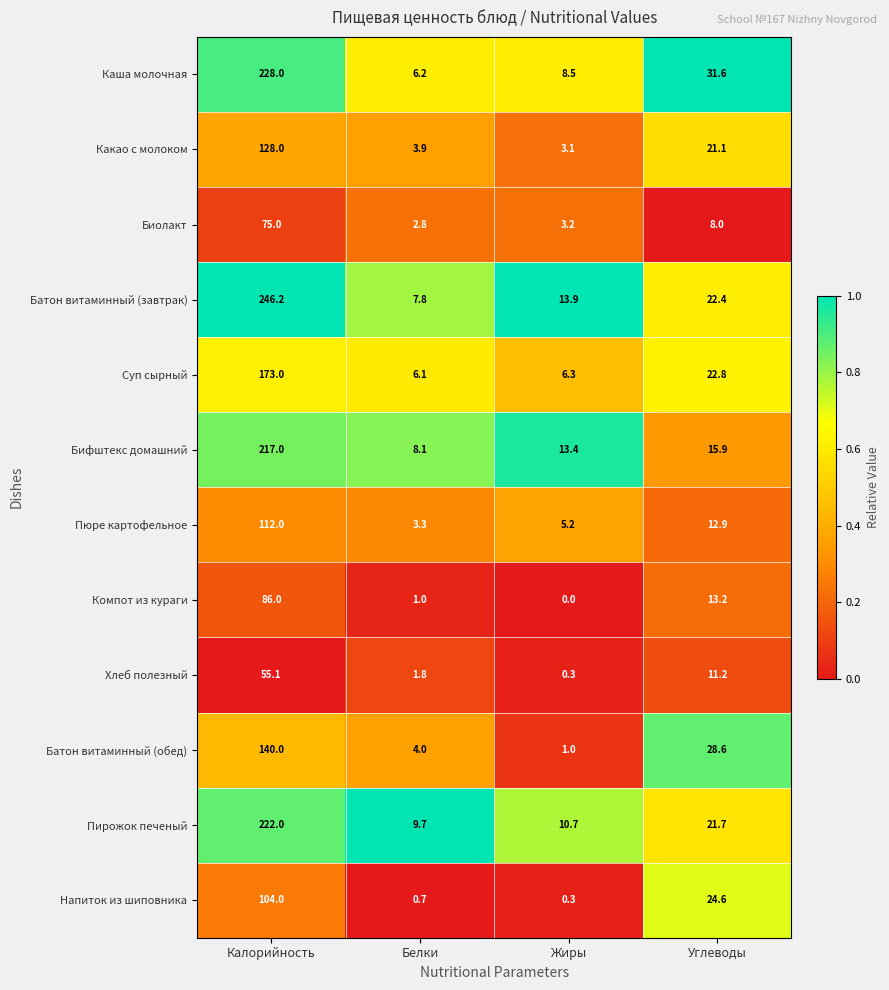

Rank the series by their maximum value, from highest to lowest.

Батон витаминный (завтрак), Каша молочная, Пирожок печеный, Бифштекс домашний, Суп сырный, Батон витаминный (обед), Какао с молоком, Пюре картофельное, Напиток из шиповника, Компот из кураги, Биолакт, Хлеб полезный